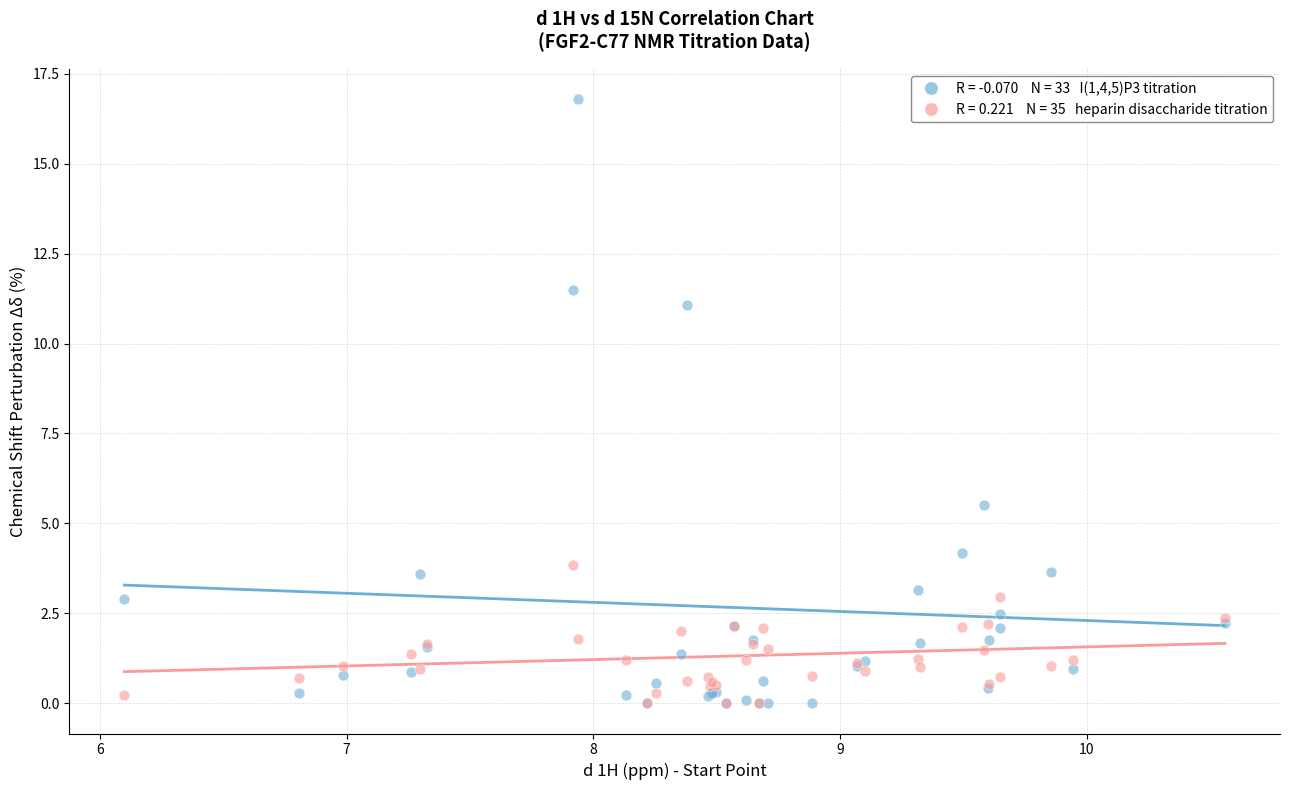

Across all series, what Y value is closest to 8?

5.5